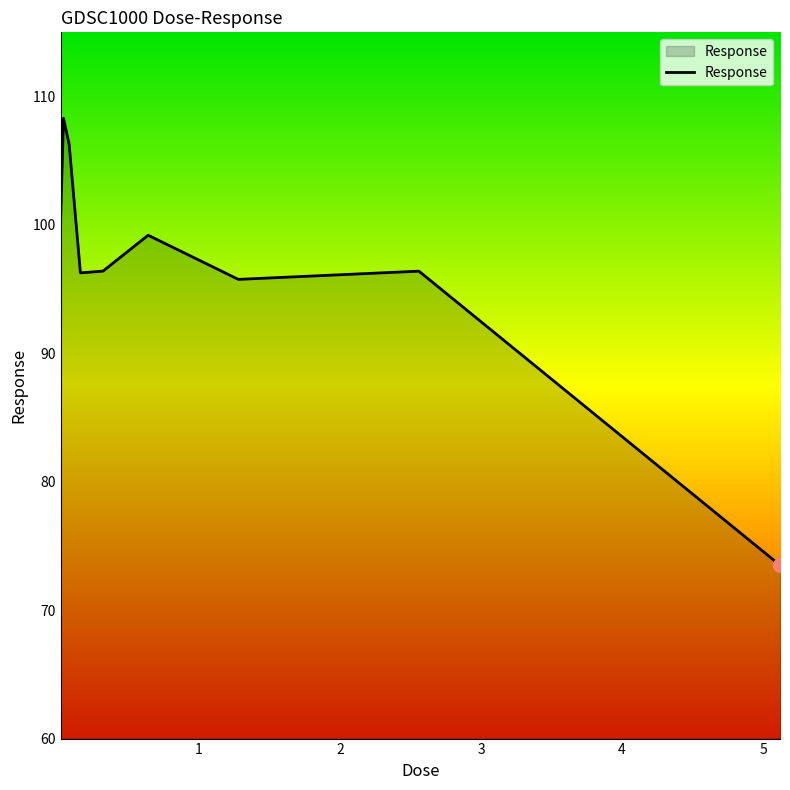

Count the number of data series in this chart.

1